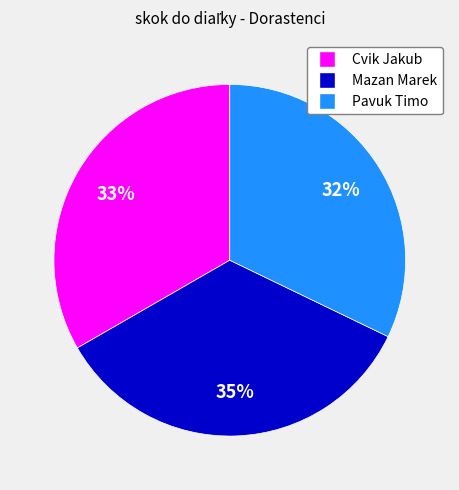

What is the smallest slice in the pie chart?

Pavuk Timo